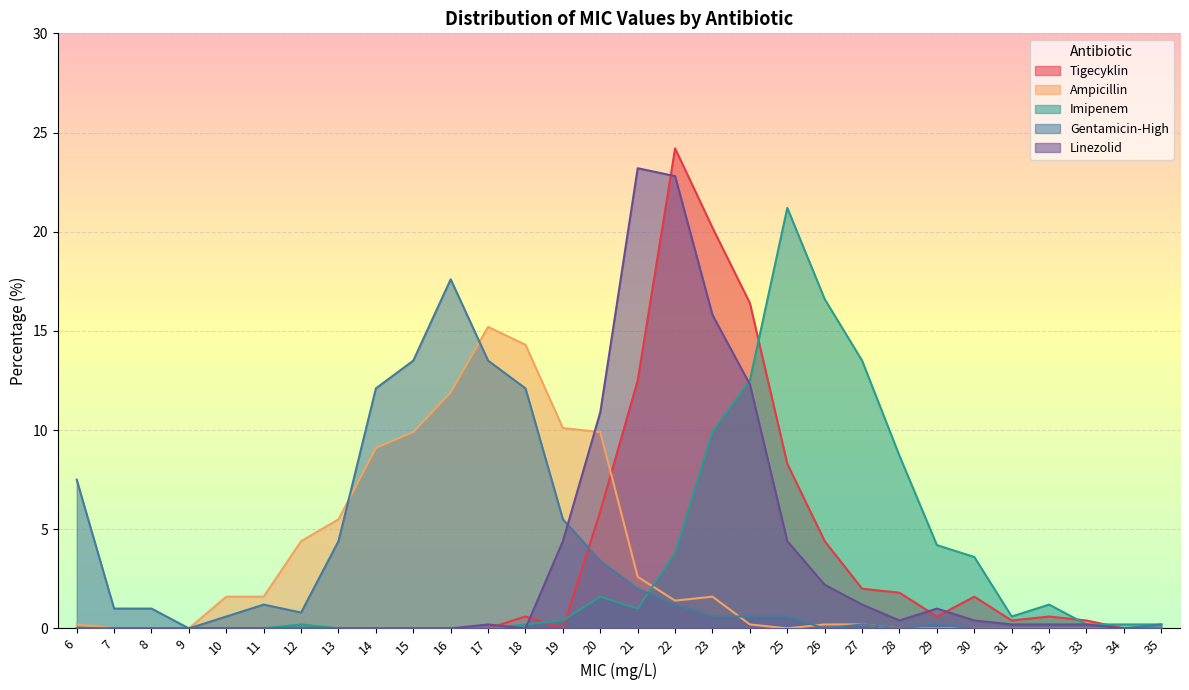

Where is Linezolid nearest to the value 11?

20